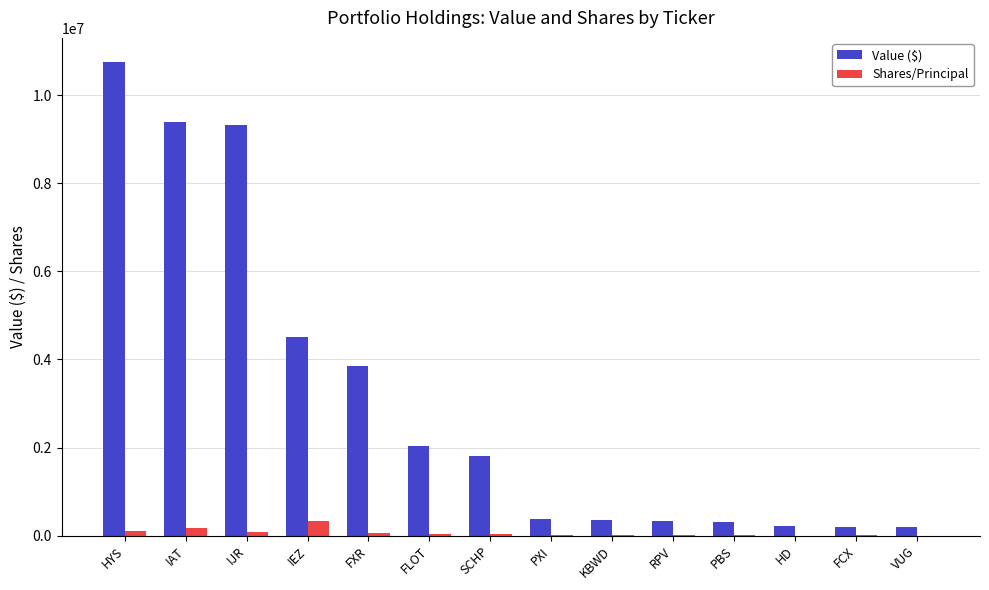

At which category is the sum across all series the highest?

HYS